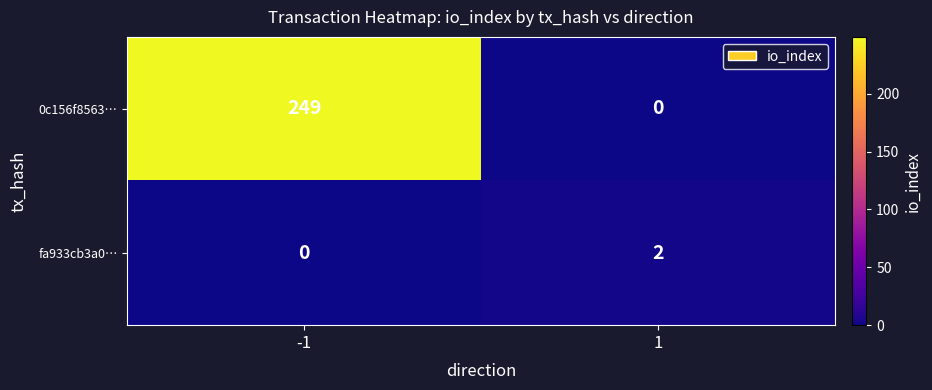

What is the maximum value for 0c156f8563…?

249